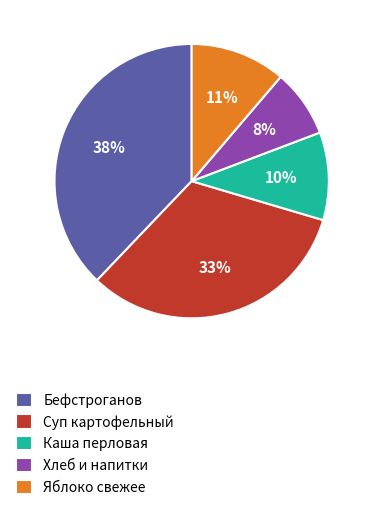

To the nearest percent, what percentage of the pie is Суп картофельный?

33%